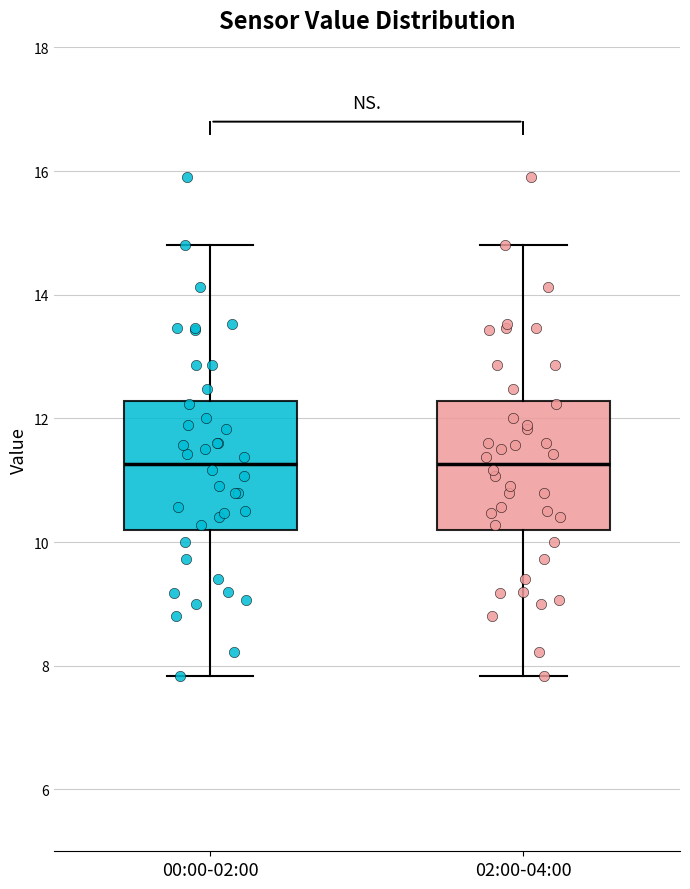

Where does the upper whisker of the box for 00:00-02:00 end on the y-axis? The values are not printed on the chart, so give them approximately, as read against the axis.

14.8